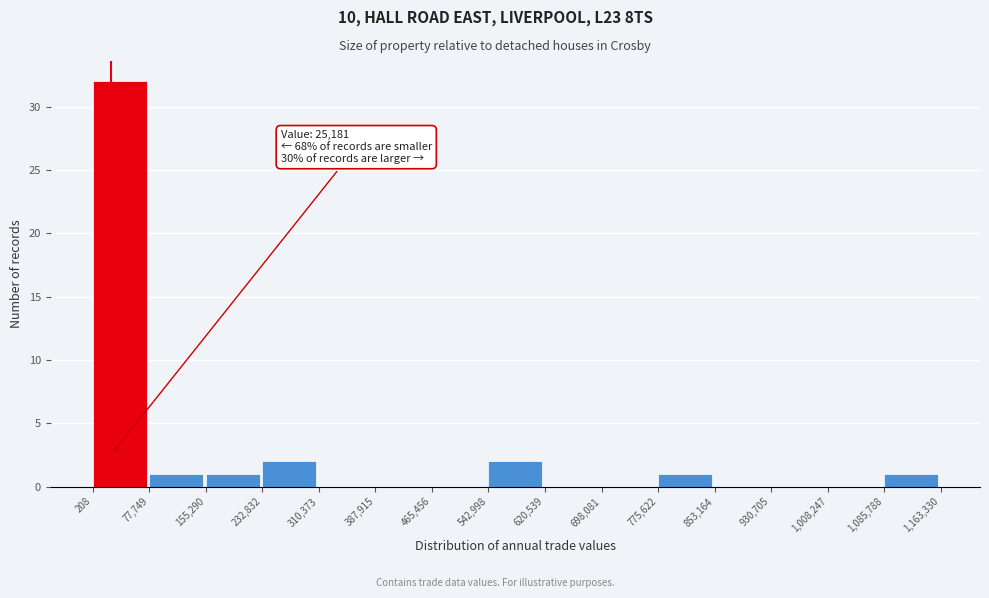

Over which range of the x-axis is the bar tallest?

208 to 77,749